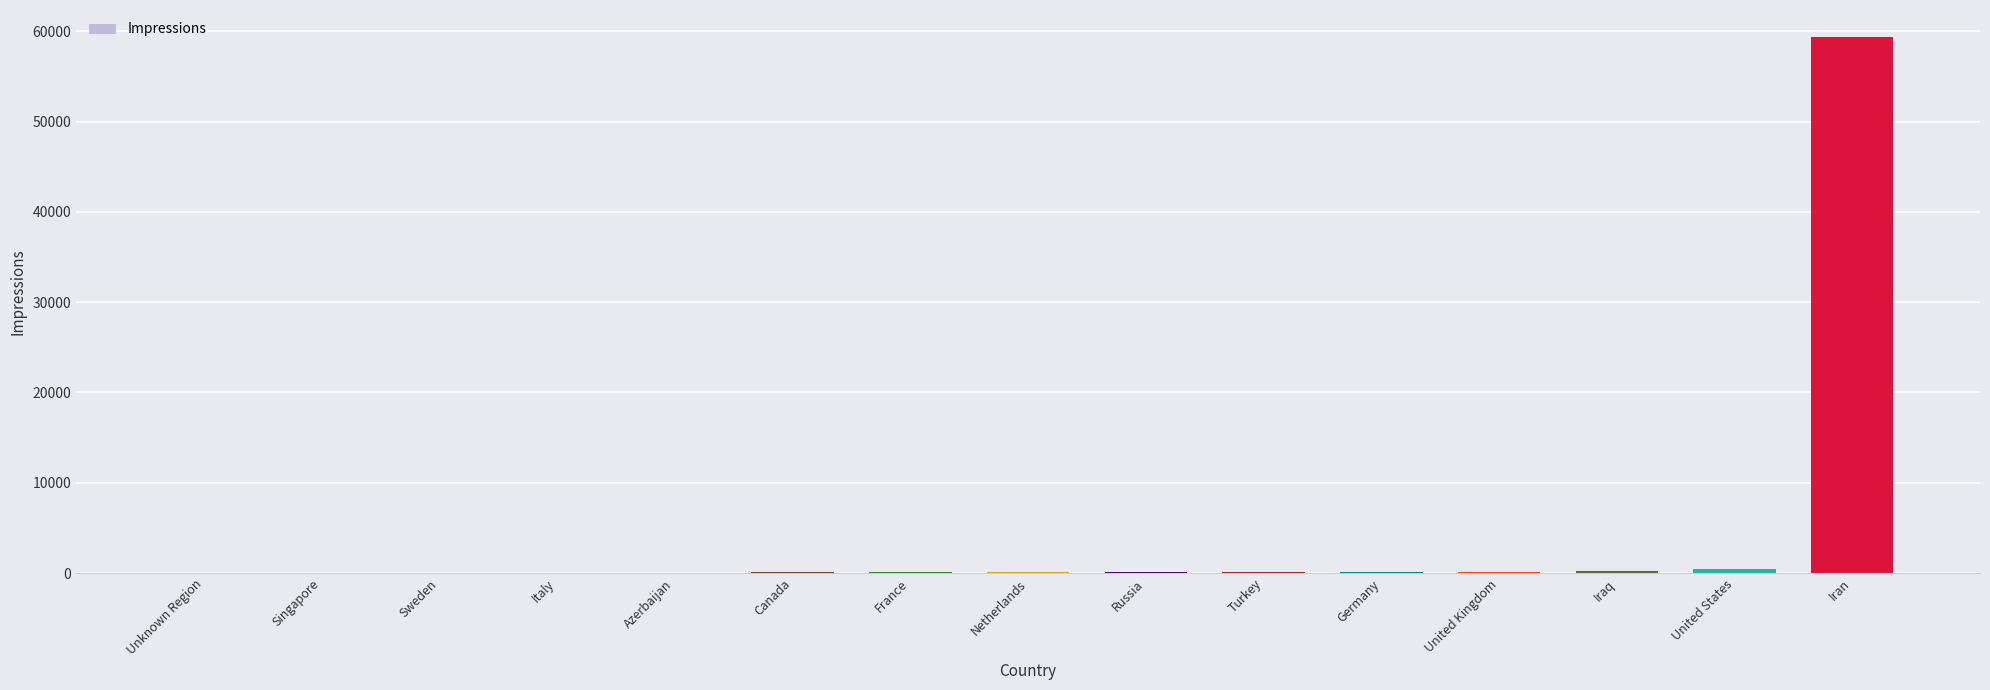

Read the value at Turkey.

132